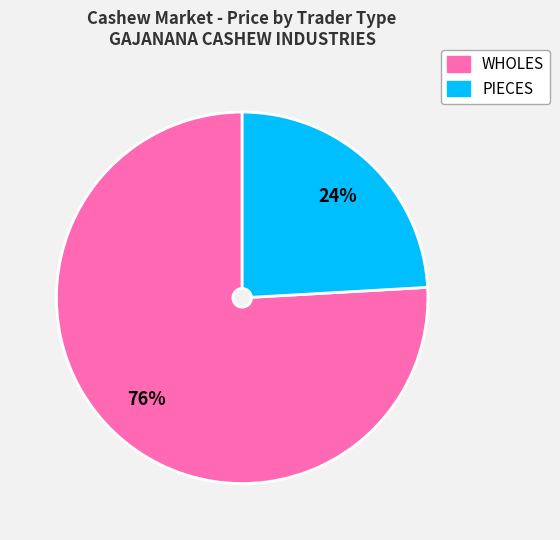

To the nearest percent, what is the difference between the largest and smallest slice percentages?

52%